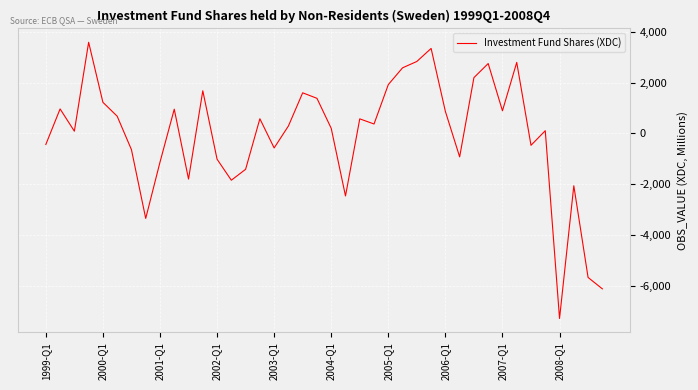

What is the maximum value shown in the chart?

3596